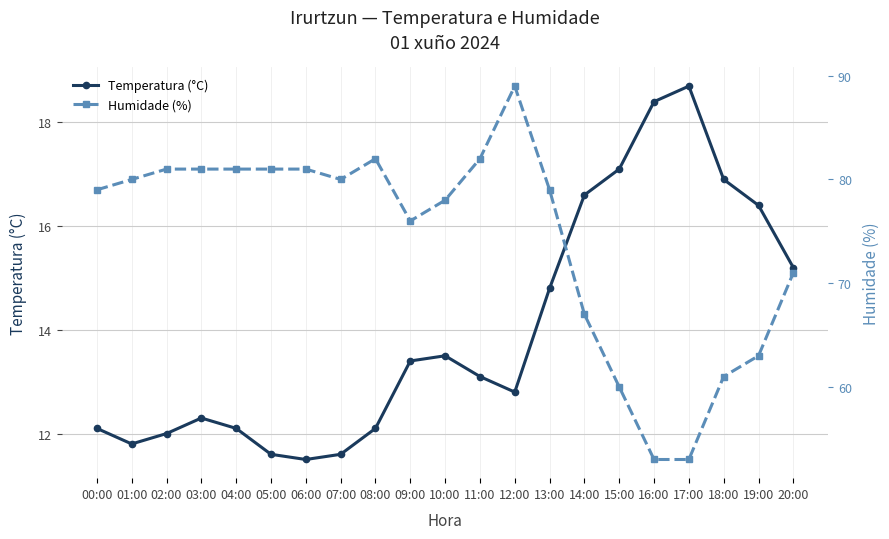

What is the value of the Temperatura (°C) point at the 14th from the left?

14.8